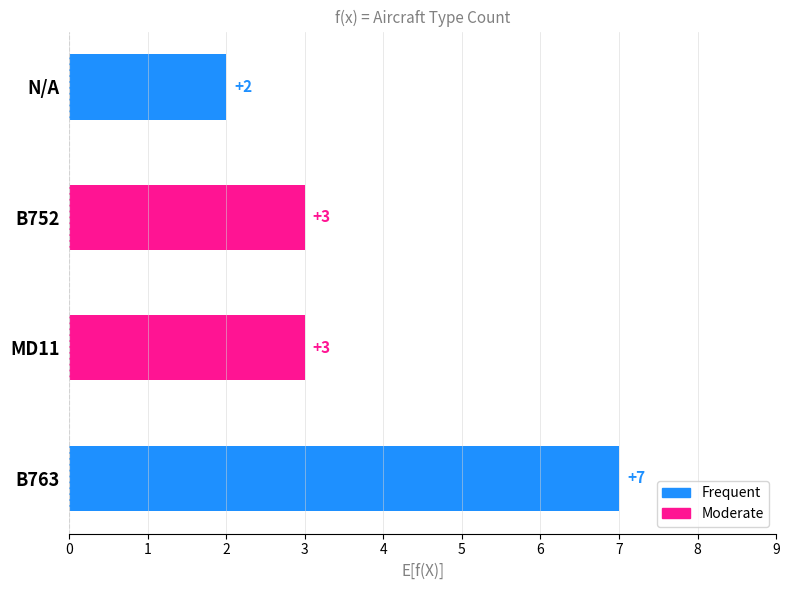

What is the difference between the maximum and minimum values?

5